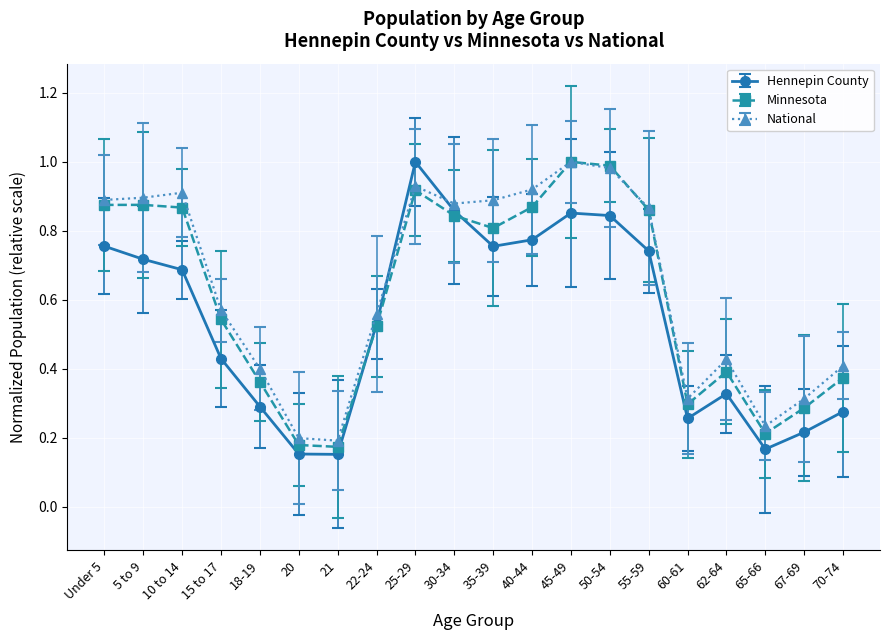

What is the minimum value for Hennepin County?

0.2